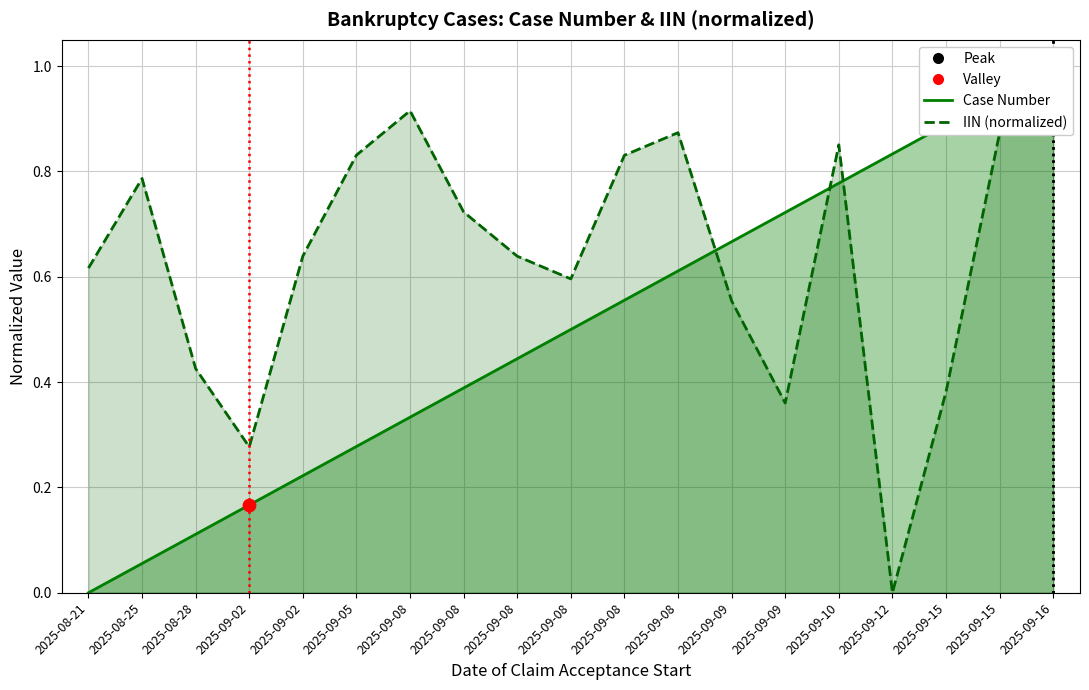

At which category is the sum across all series the highest?

2025-09-16